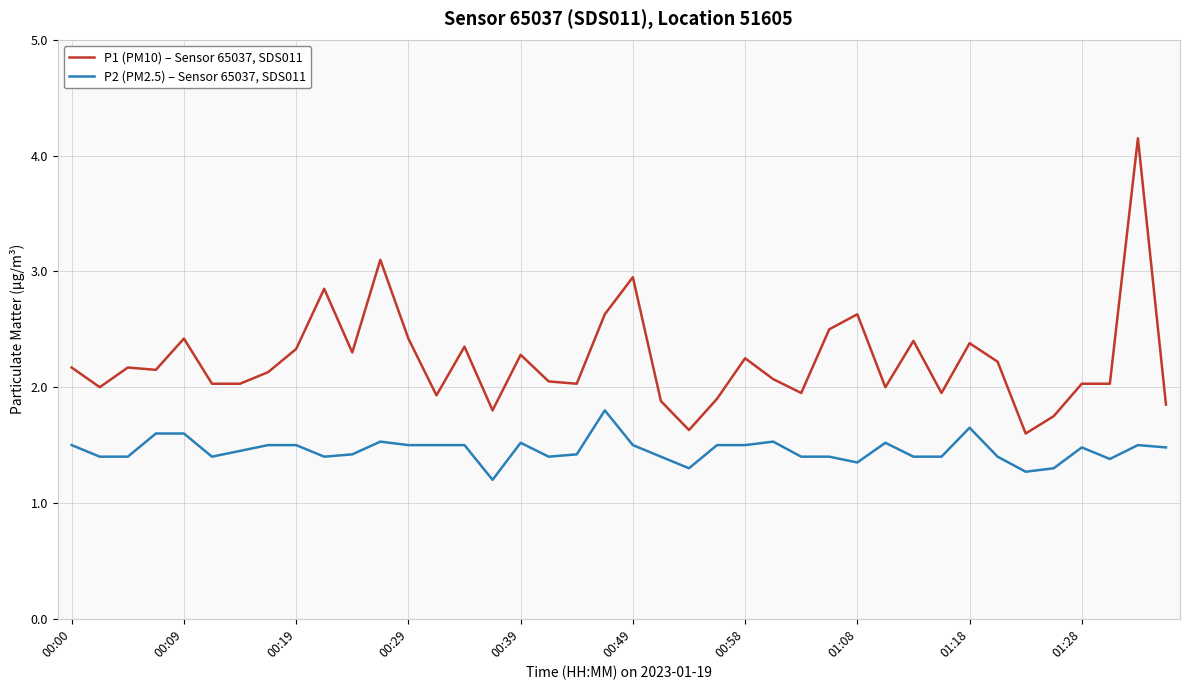

What is the sum of all P2 (PM2.5) – Sensor 65037, SDS011 values?

58.2